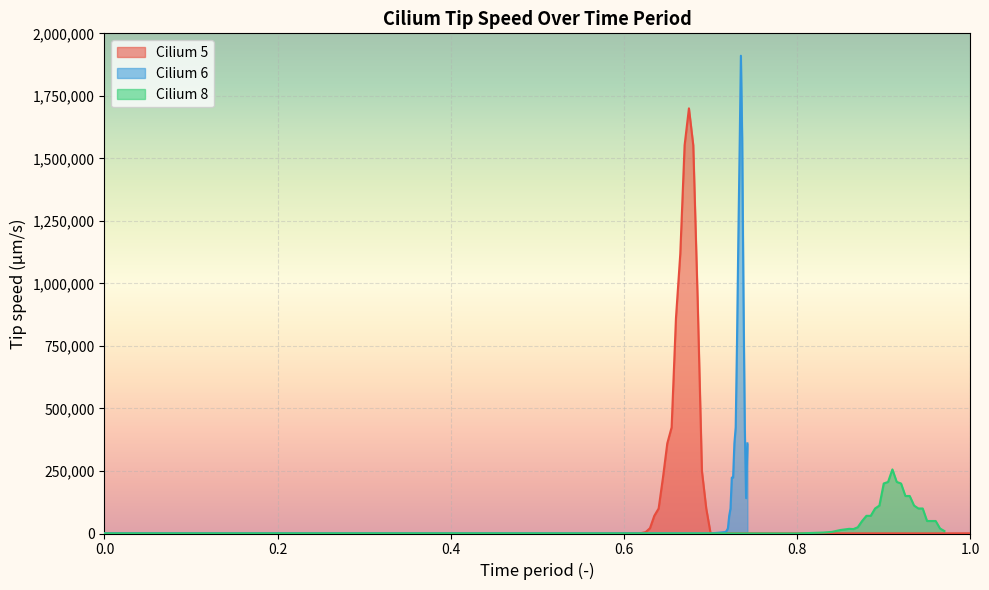

How many data points does each series have?

35